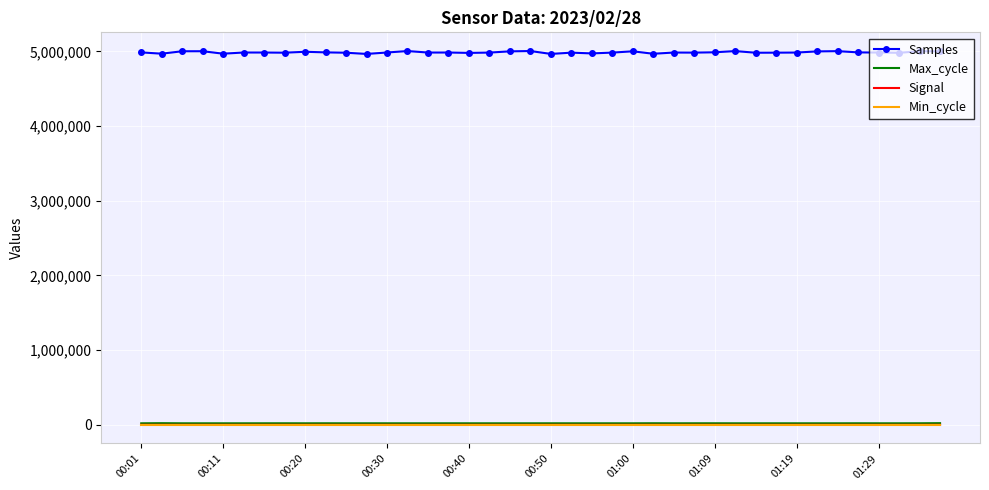

True or false: Signal and Samples cross at least once.

False